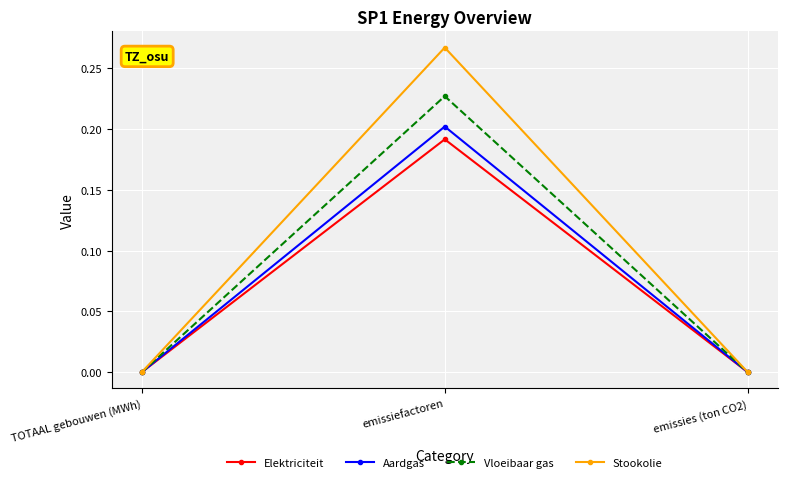

Which series changed the most between TOTAAL gebouwen (MWh) and emissiefactoren?

Stookolie